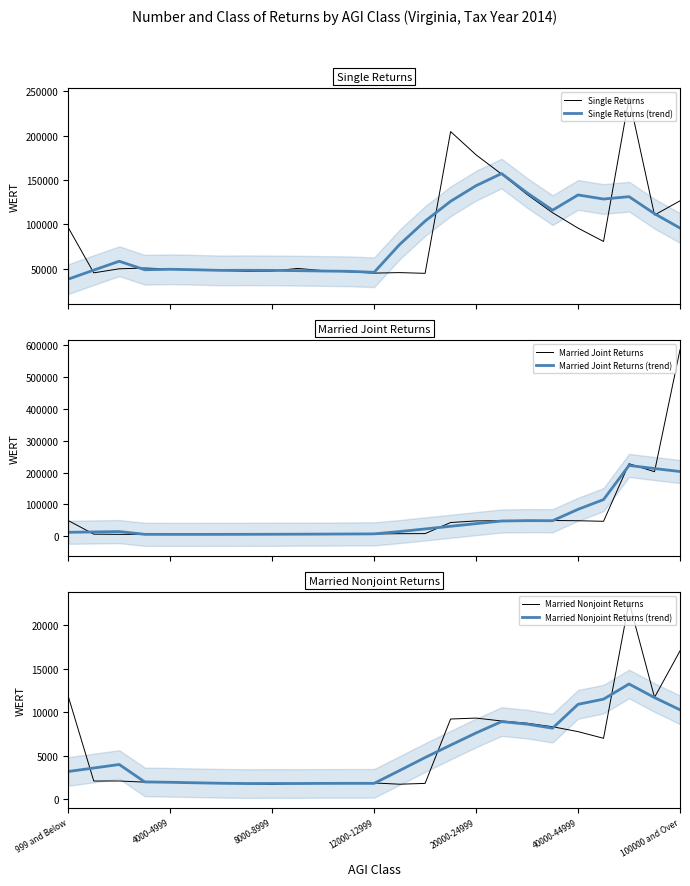

How many lines are shown in the chart?

6